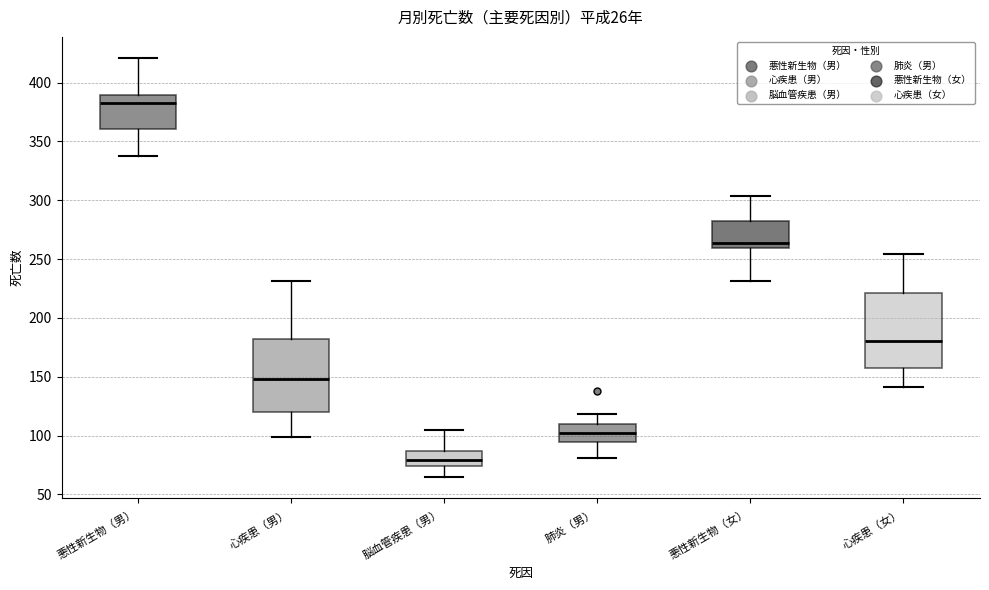

Which box has the lowest median line?

脳血管疾患（男）